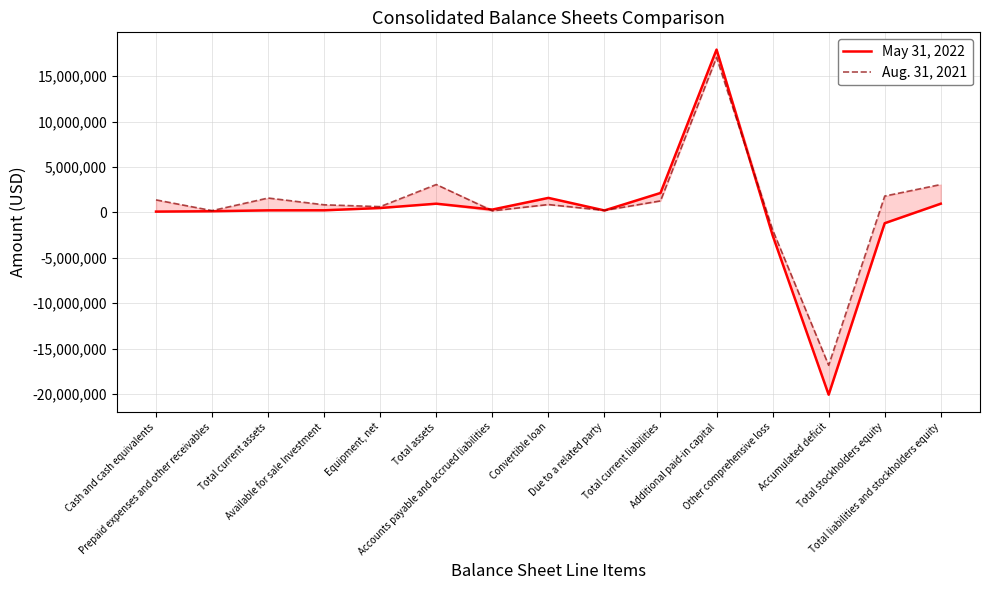

Where does the May 31, 2022 series first go above 239478?

Equipment, net